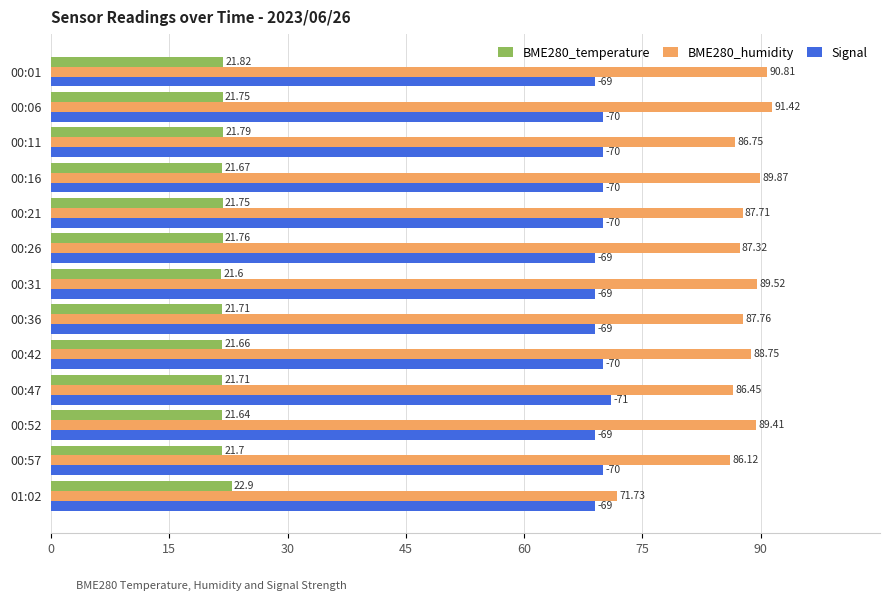

List the series in order of their peak value, highest first.

BME280_humidity, Signal, BME280_temperature